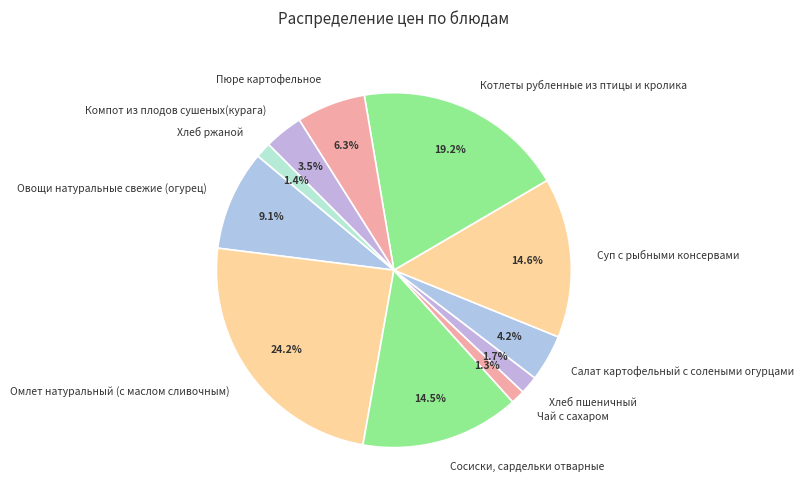

How many slices are in this pie chart?

11